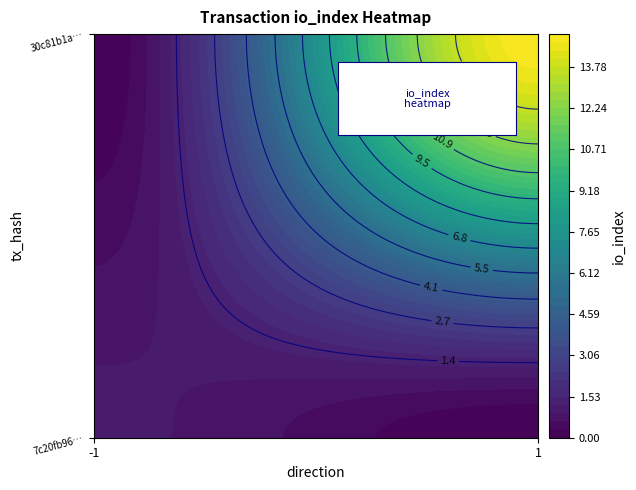

Which series has the widest spread of values?

30c81b1a383beb543bf7604d5632c63f7f109c3